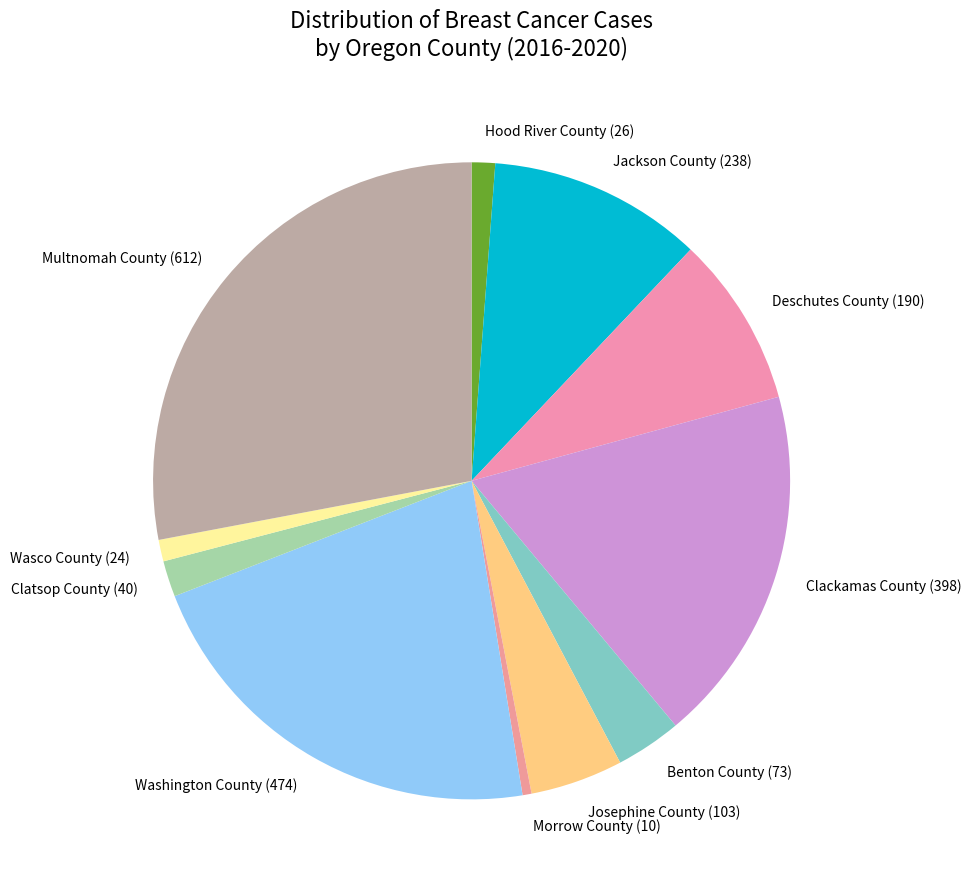

Between Josephine County and Morrow County, which is larger?

Josephine County